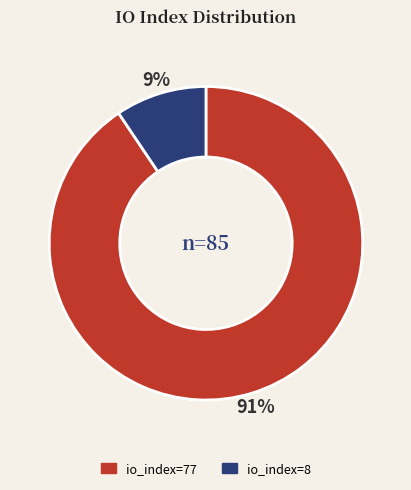

Rank the categories by value from highest to lowest.

io_index=77, io_index=8